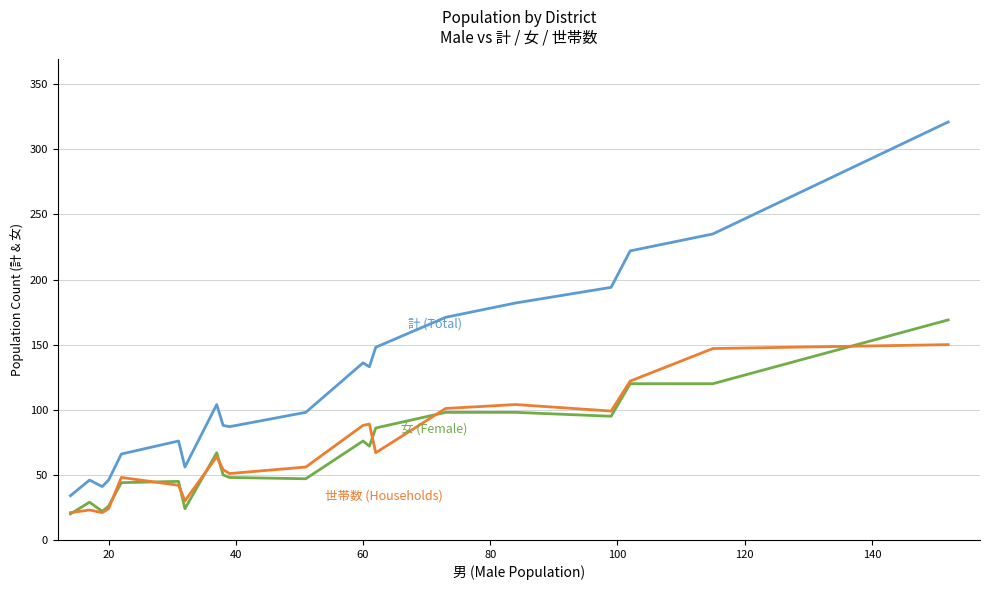

What is the maximum value shown in the chart?

321